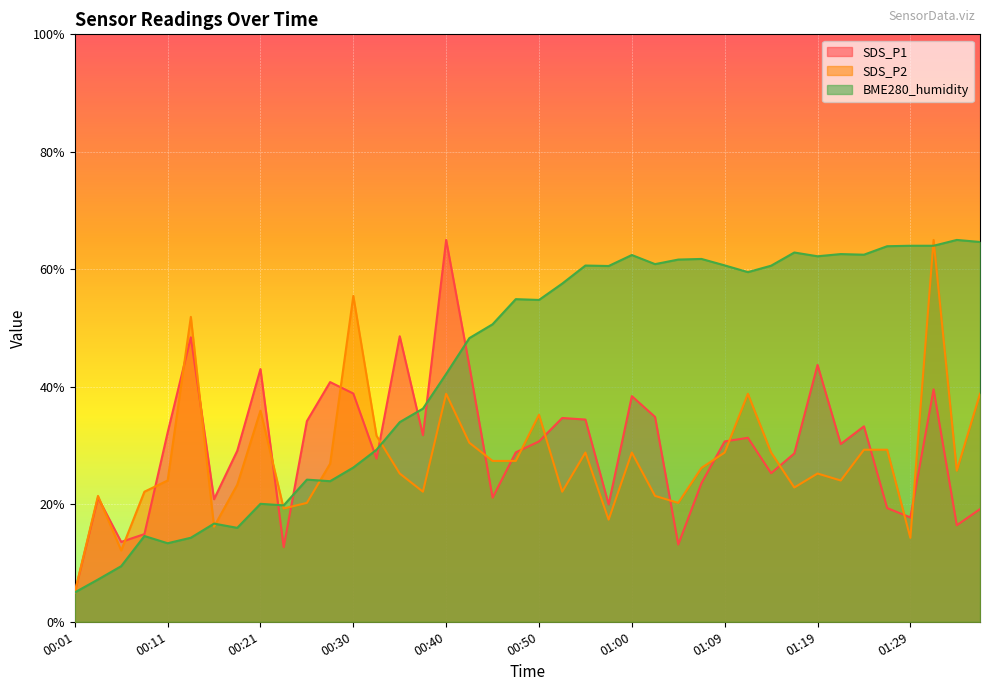

Is the value of BME280_humidity at 01:26 greater than the value of SDS_P2 at 01:19?

Yes